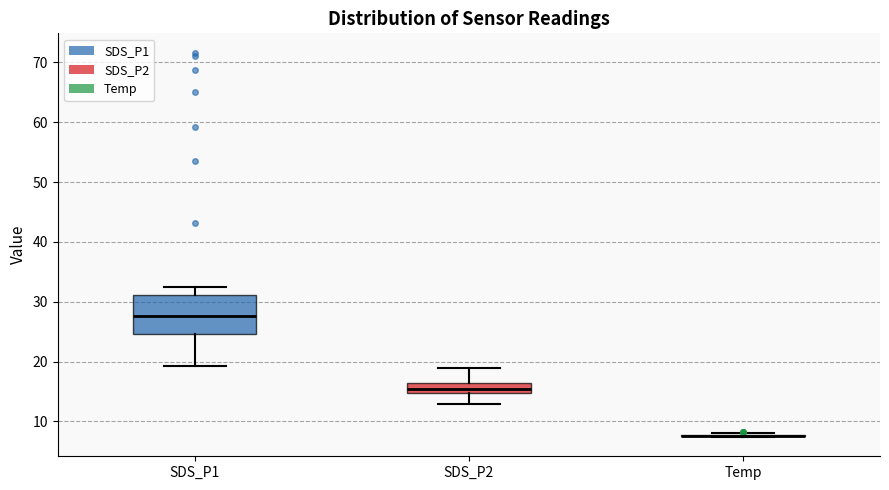

Reading left to right, read every box against the y-axis: the position of its median line, the range the box covers, and the ends of its whiskers. The values are not printed on the chart, so give them approximately, as read against the axis.

SDS_P1: median 28, box 25 to 31, whiskers 19 to 33
SDS_P2: median 15 (inside the box), box 15 to 16, whiskers 13 to 19
Temp: box collapsed to a line at 8, whiskers 7 to 8